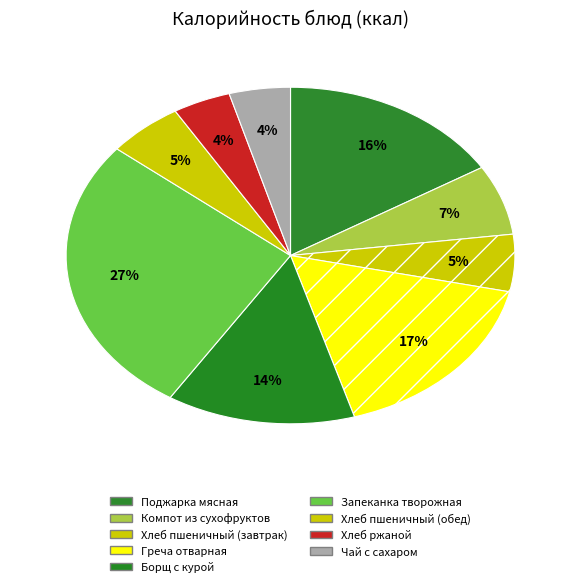

True or false: Хлеб ржаной accounts for 4% of the total.

True